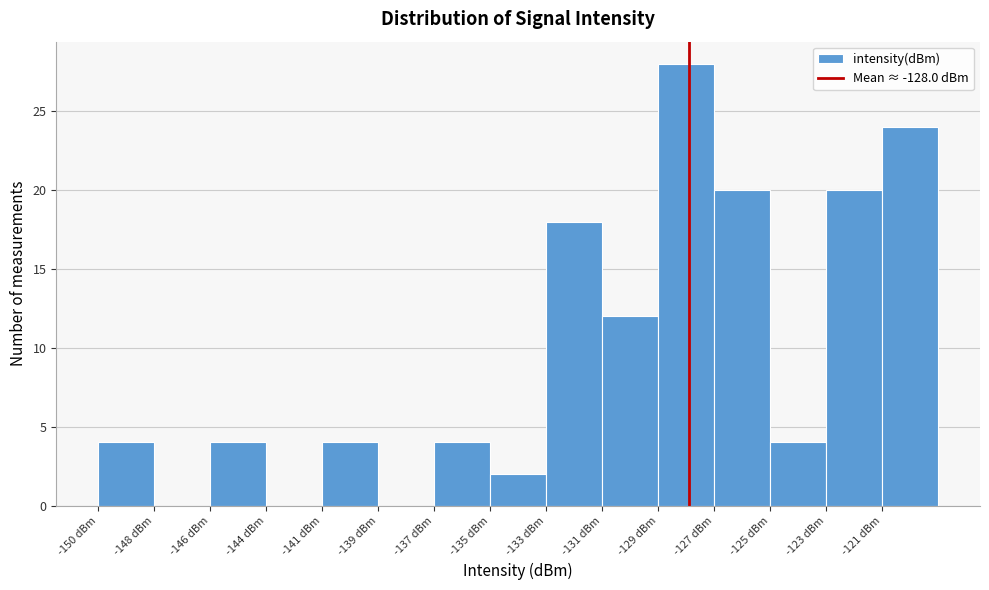

Reading left to right, list all the values displayed in this chart.

-150 dBm=4	-148 dBm=0	-146 dBm=4	-144 dBm=0	-141 dBm=4	-139 dBm=0	-137 dBm=4	-135 dBm=2	-133 dBm=18	-131 dBm=12	-129 dBm=28	-127 dBm=20	-125 dBm=4	-123 dBm=20	-121 dBm=24